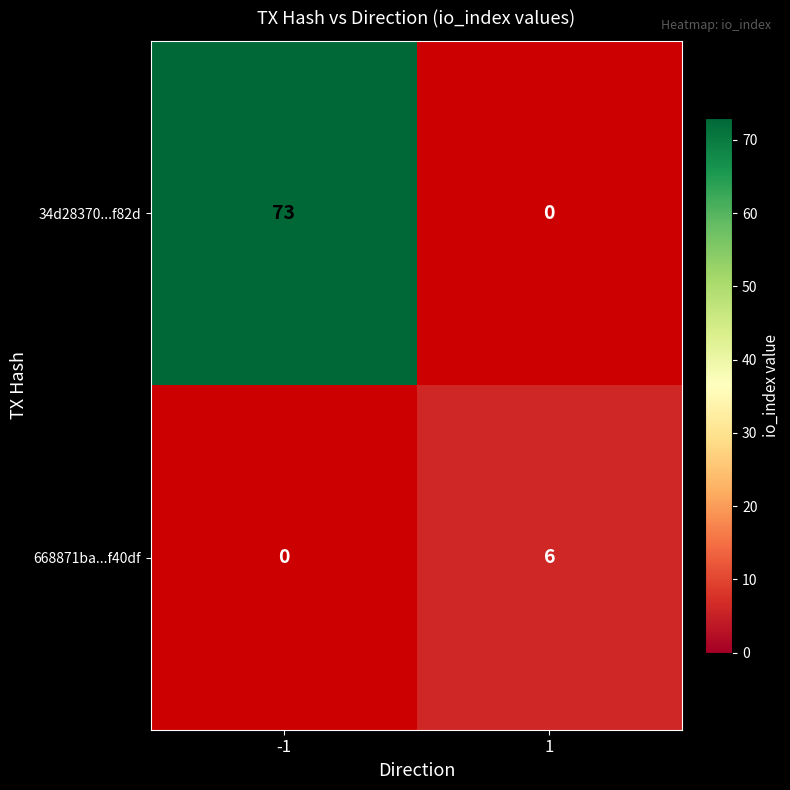

Which series changed the most between -1 and 1?

34d28370...f82d